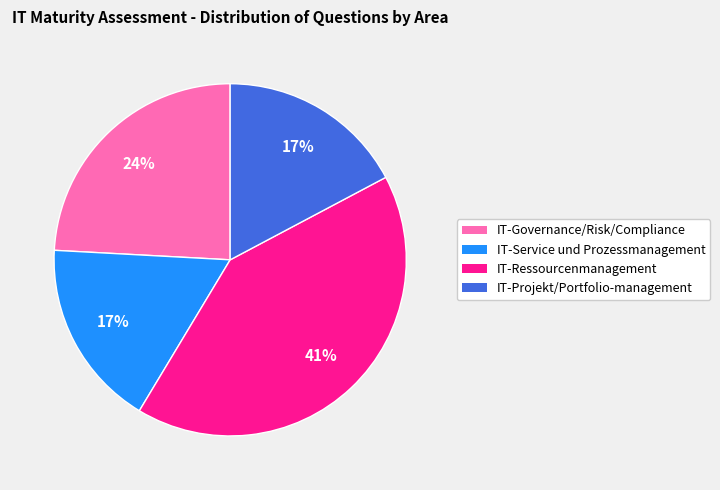

To the nearest percent, what is the average slice percentage?

25%